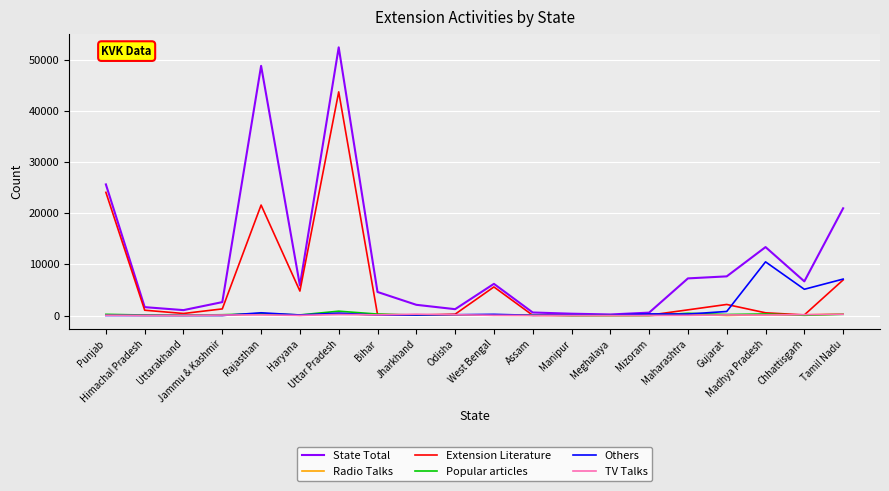

Is it true that Others equals 11 at Punjab?

True